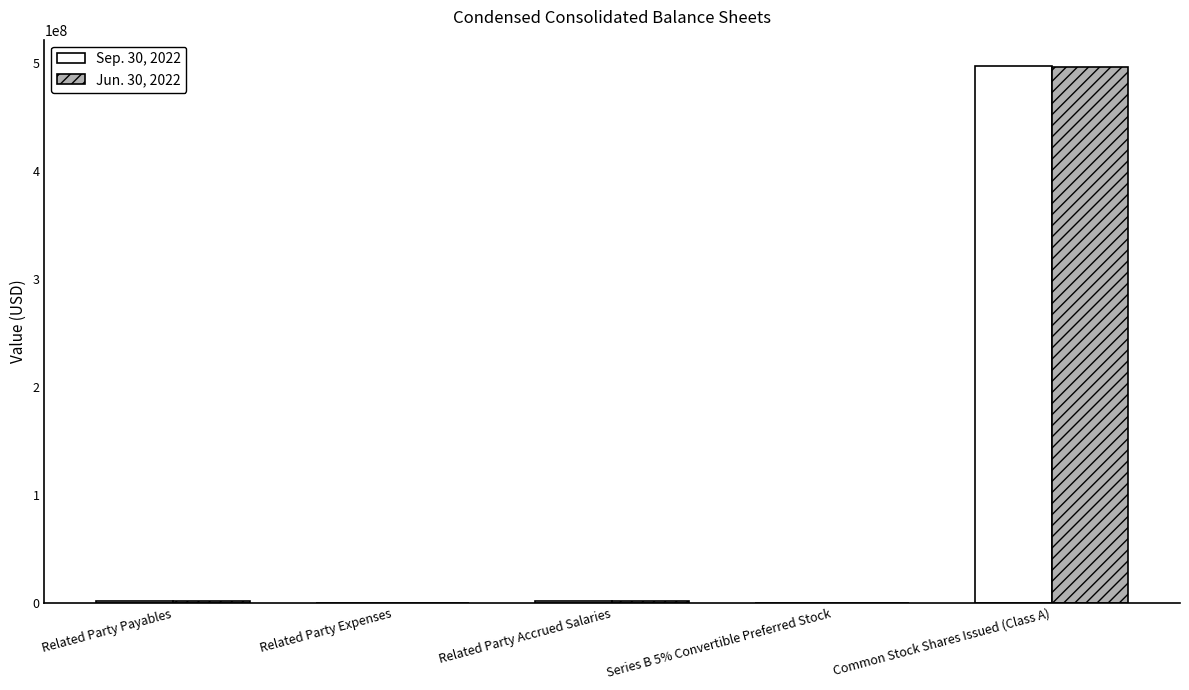

At which label does Sep. 30, 2022 reach its peak?

Common Stock Shares Issued (Class A)